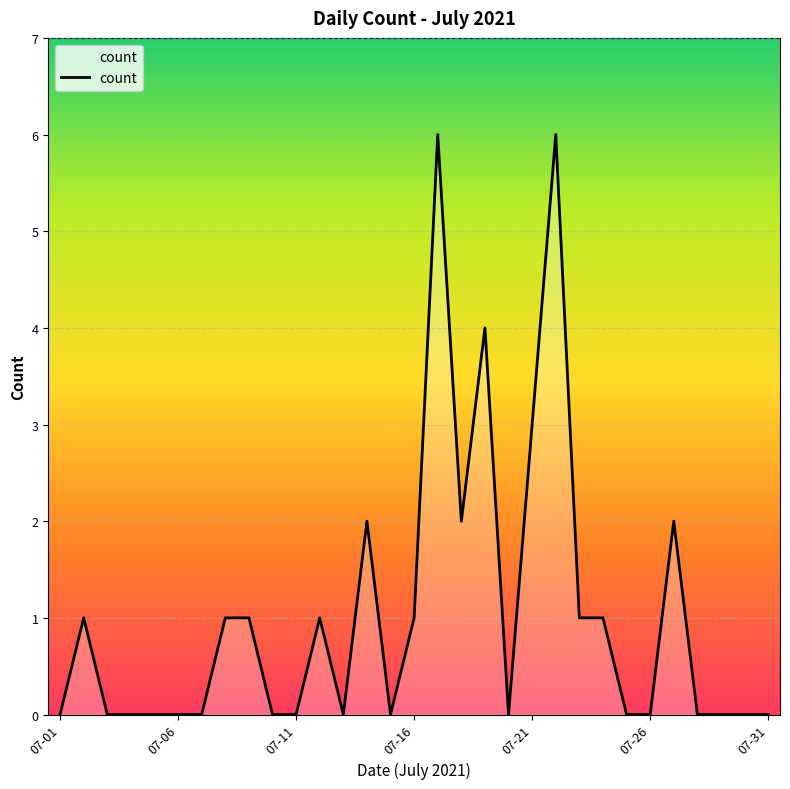

What is the greatest value displayed?

6